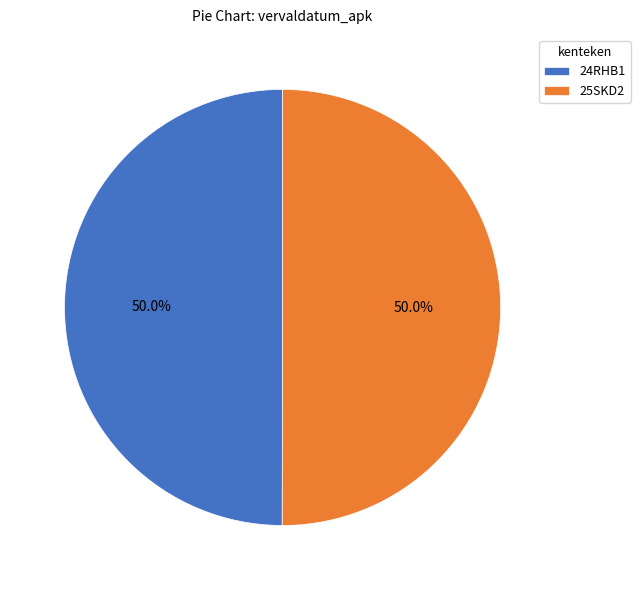

What is the ratio of the value at 24RHB1 to the value at 25SKD2?

1.0